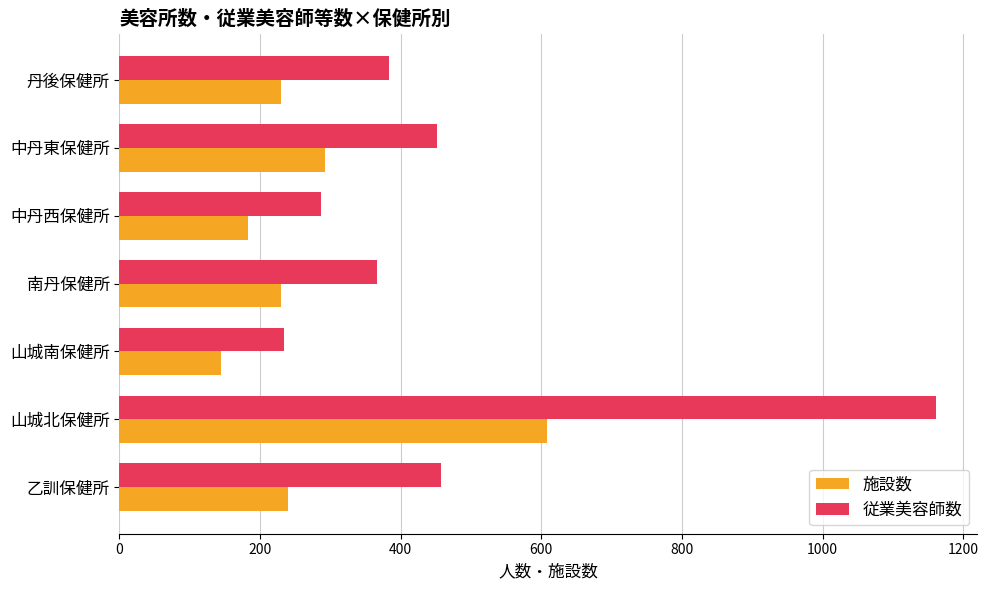

What is the difference between the second highest and second lowest values in the 施設数 series?

110